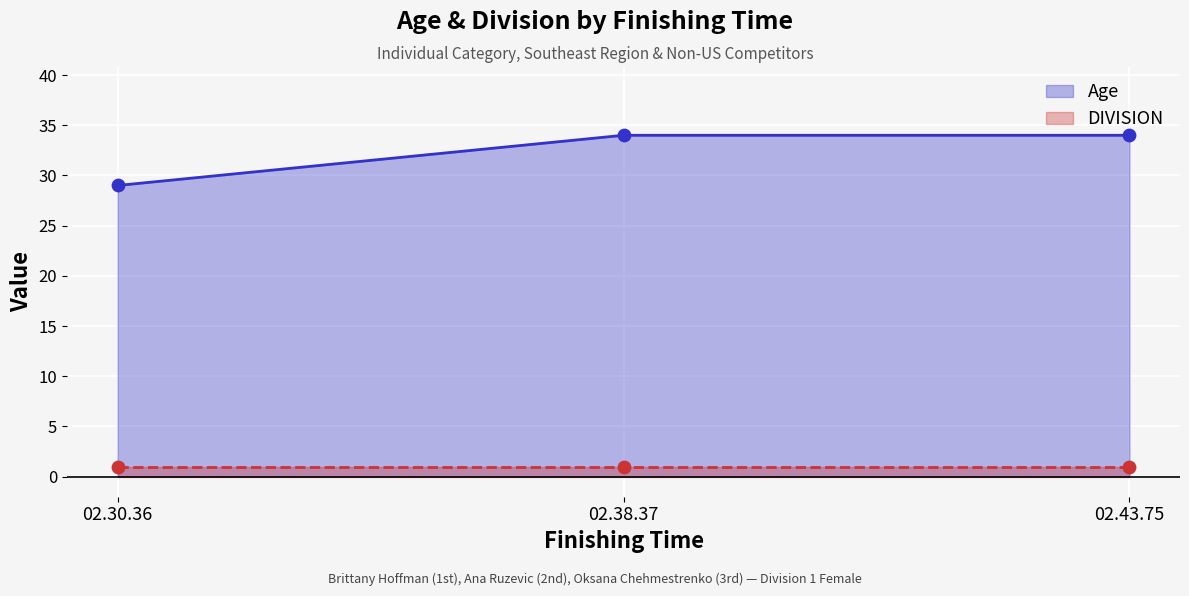

Between 02.30.36 and 02.43.75, which is larger?

02.43.75